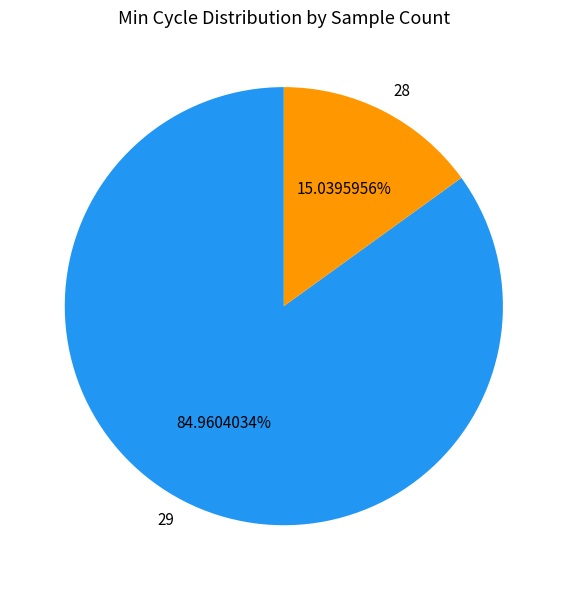

Does 29 account for over 50% of the chart?

Yes